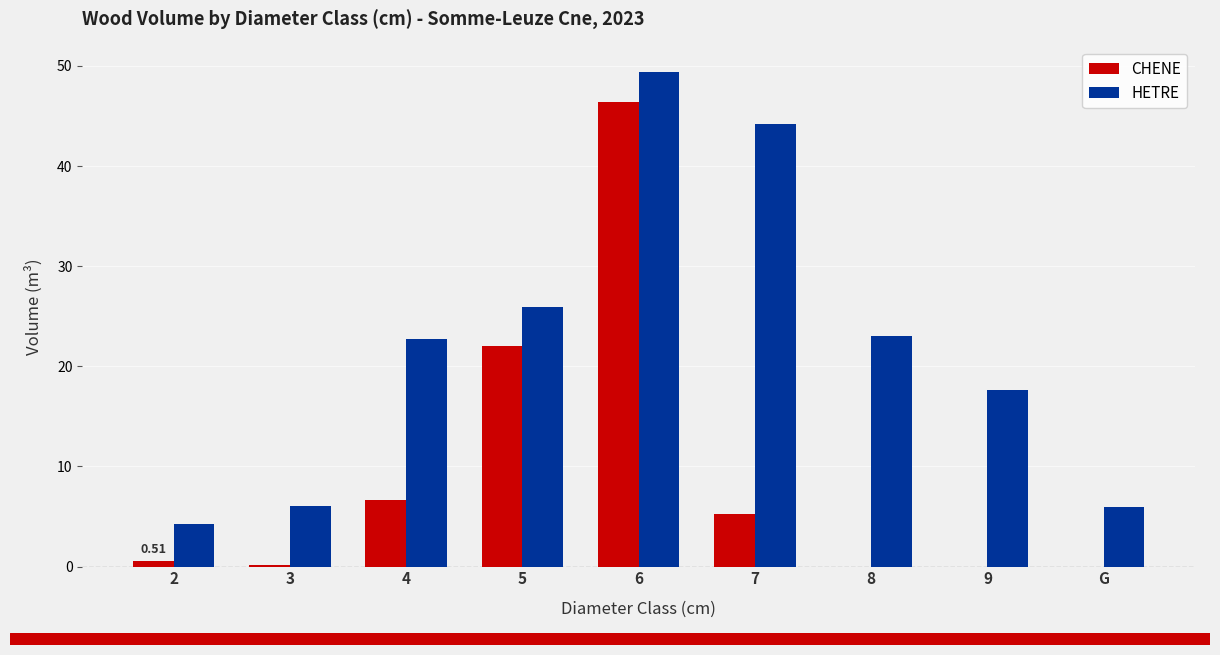

How many series are shown in this chart?

2